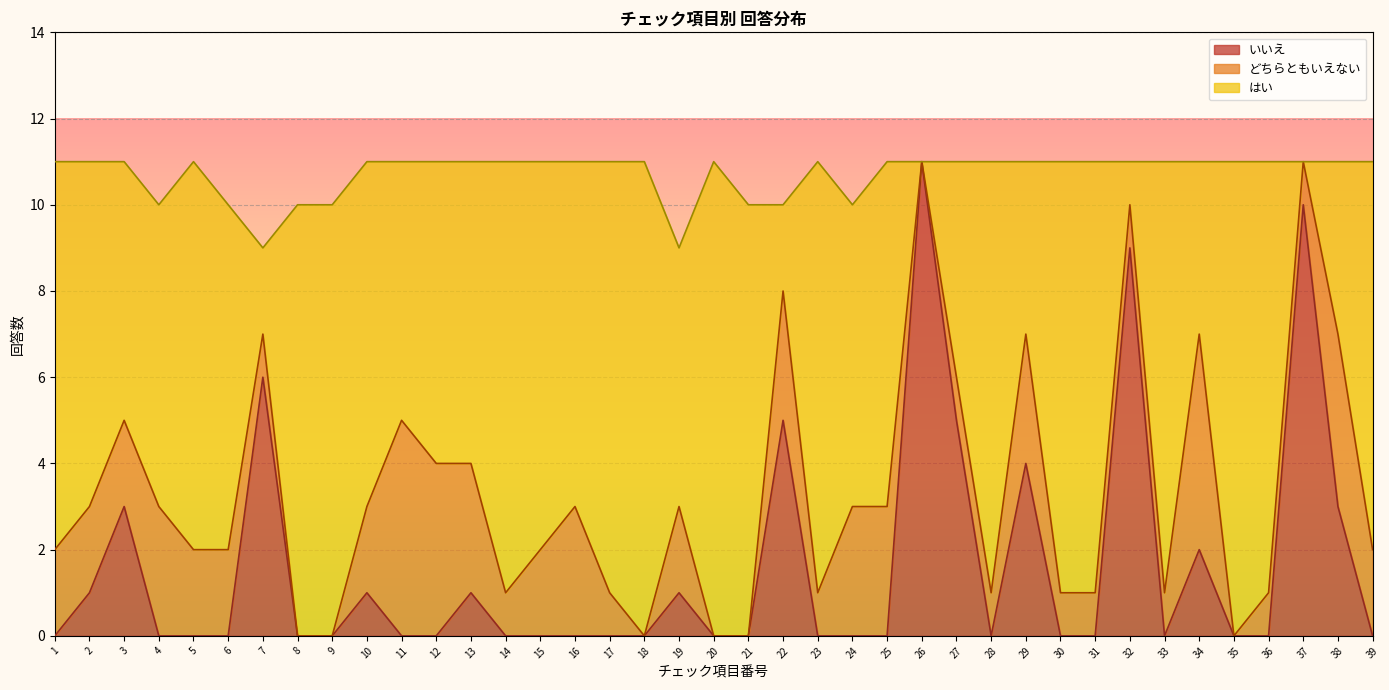

At which category does いいえ reach its first local peak?

3